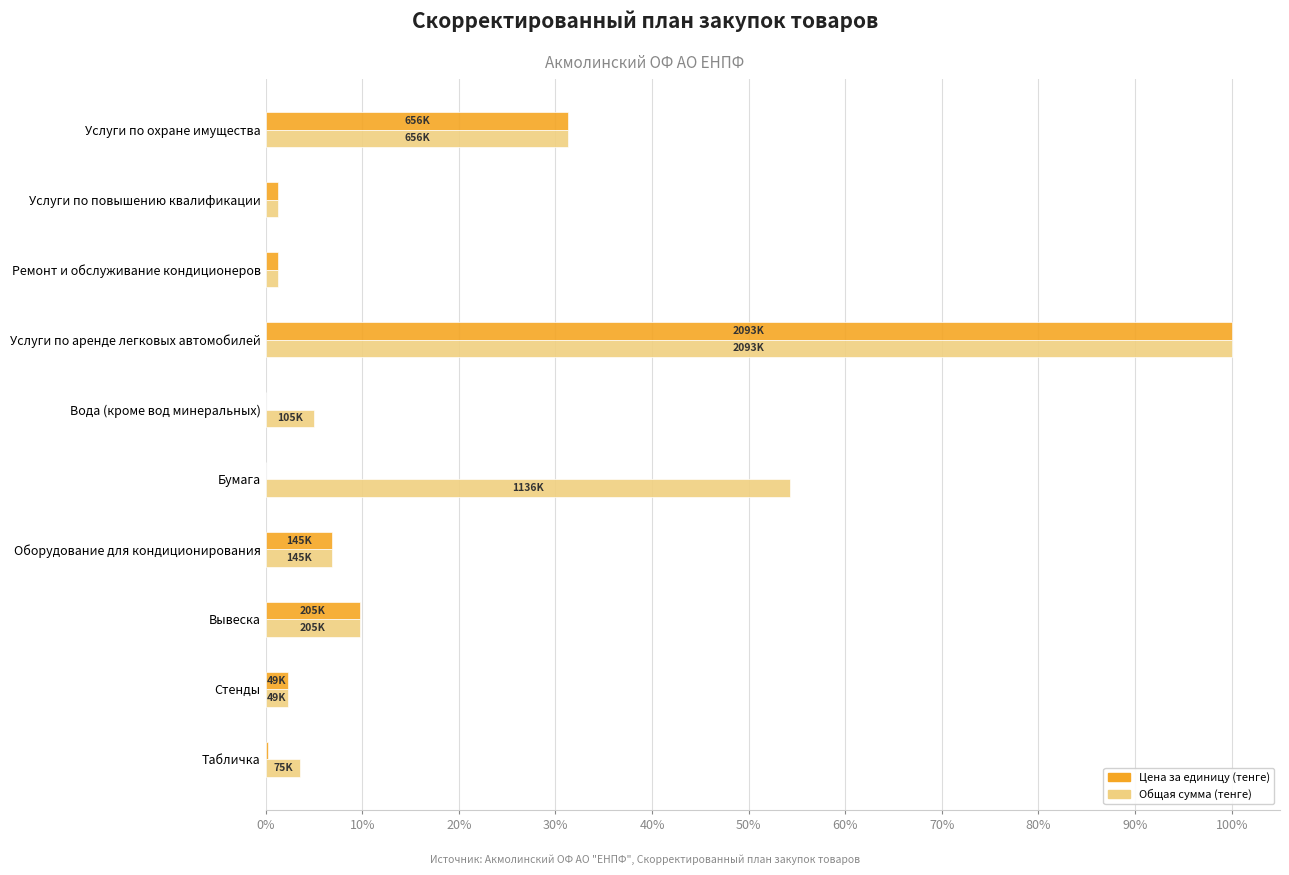

Which series has the widest spread of values?

Цена за единицу (тенге)